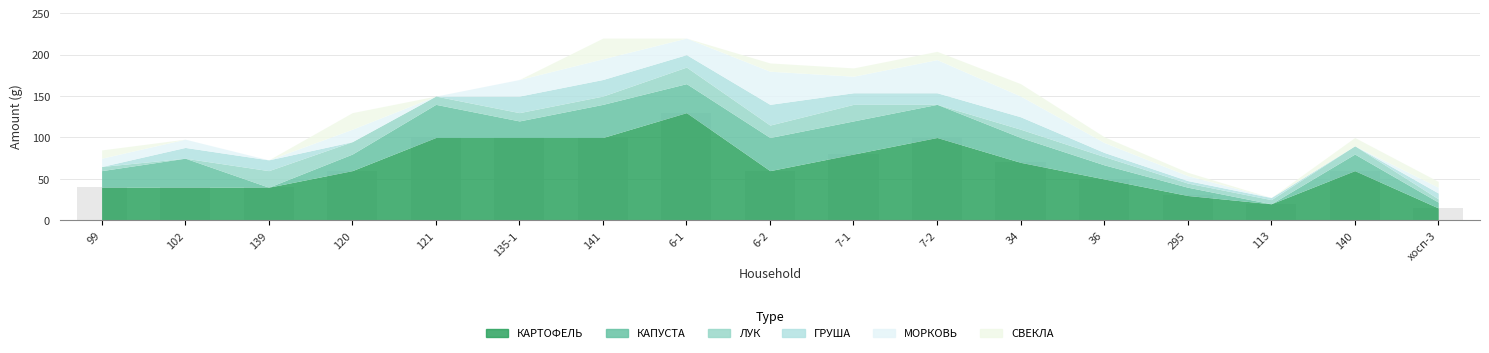

What is the average value?

64